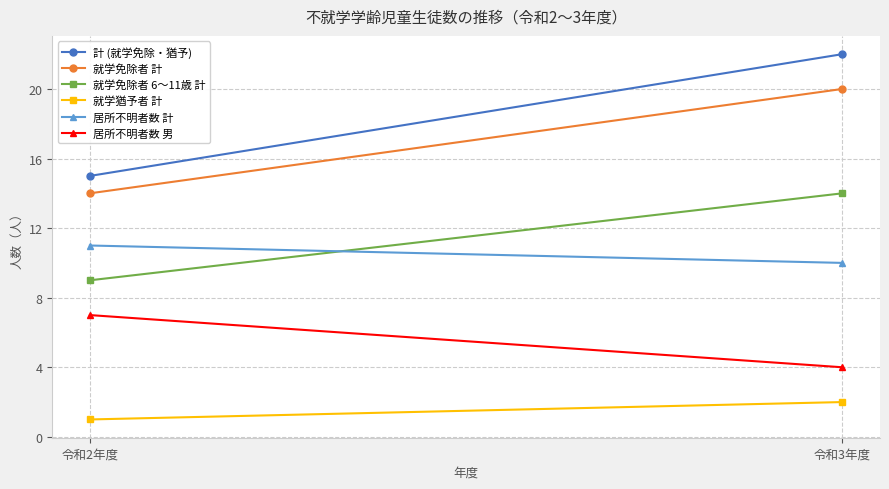

The value of 計 (就学免除・猶予) at 令和2年度 is 20. True or false?

False